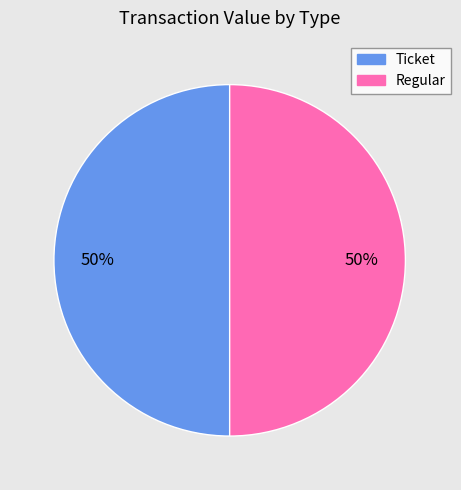

To the nearest percent, what is the difference between the largest and smallest slice percentages?

0%